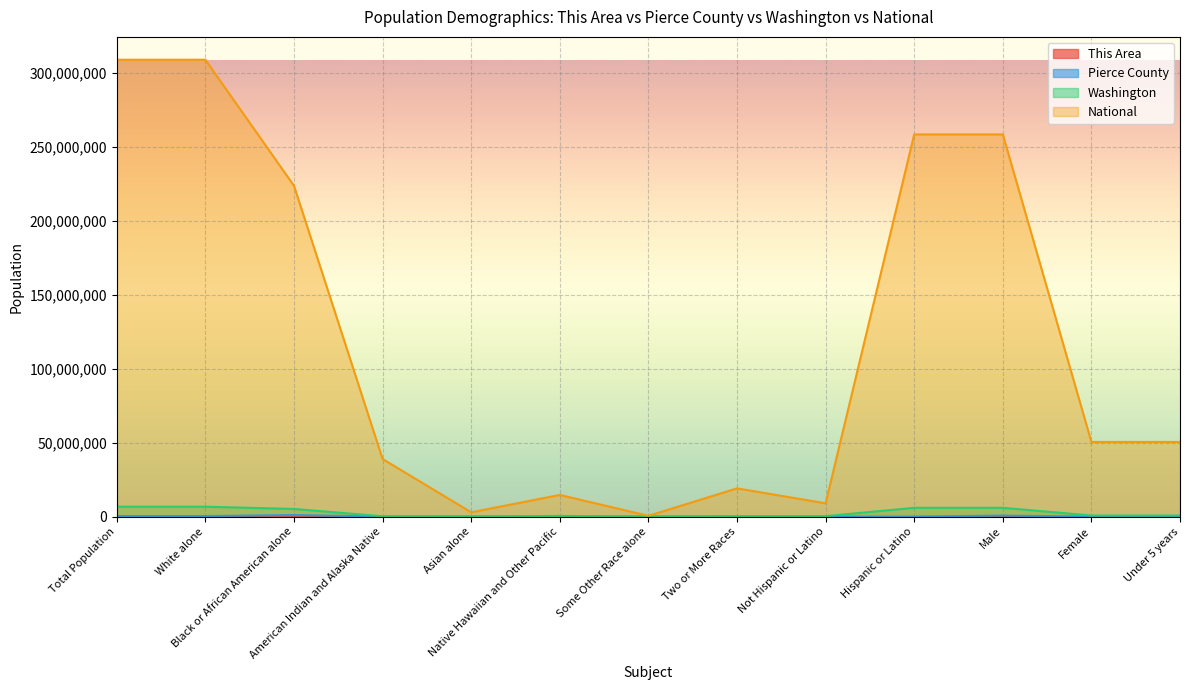

What is the difference between the National values at American Indian and Alaska Native and Native Hawaiian and Other Pacific?

24255067